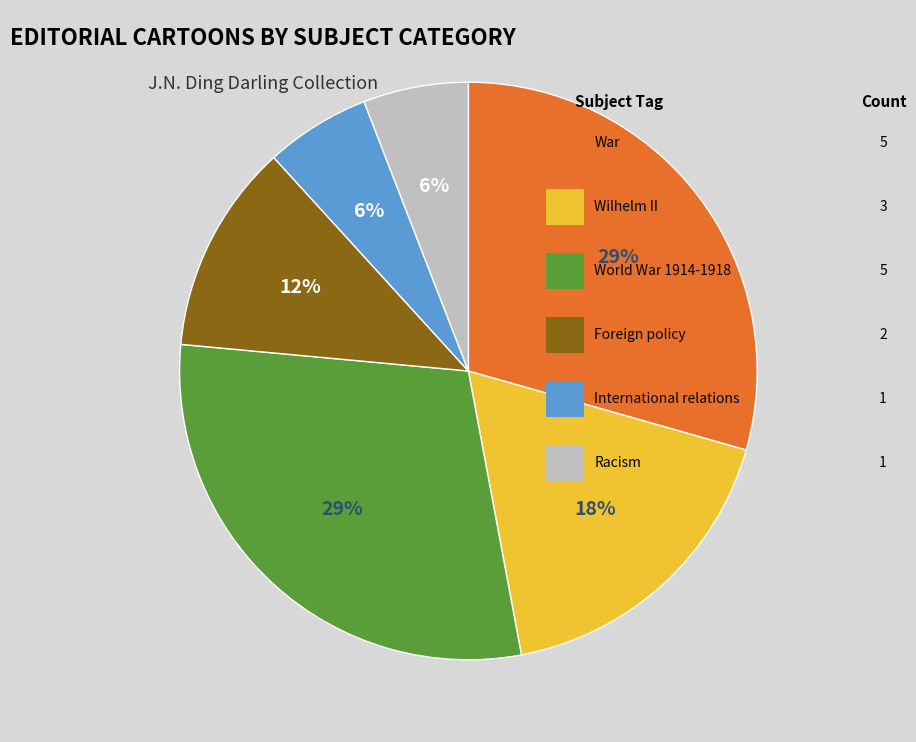

To the nearest percent, what is the average slice percentage?

17%